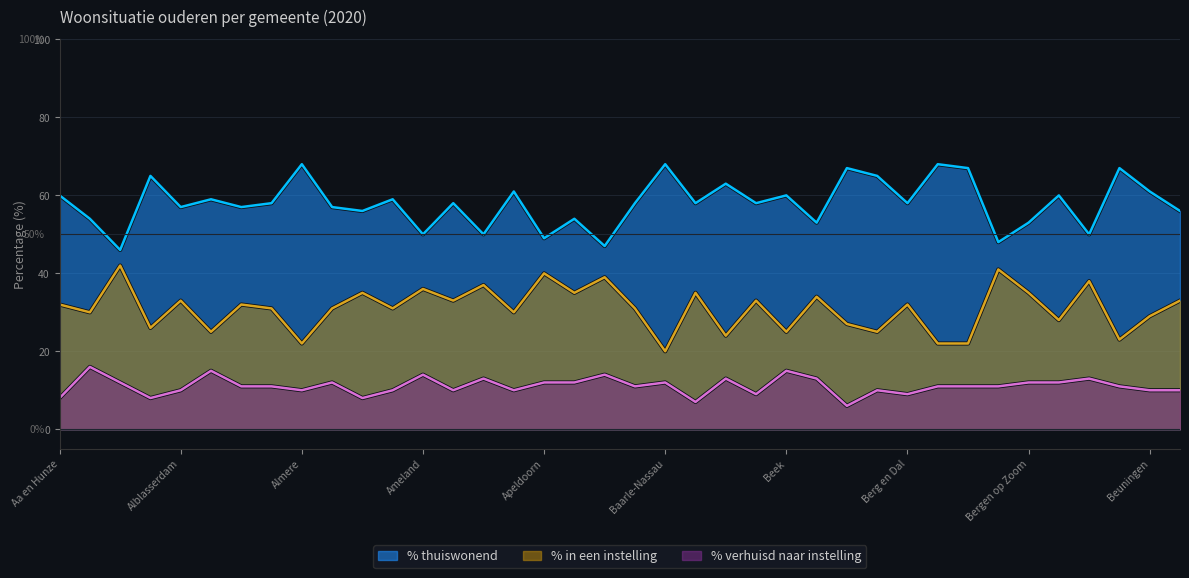

Which category has the highest value in the % in een instelling series?

Aalten